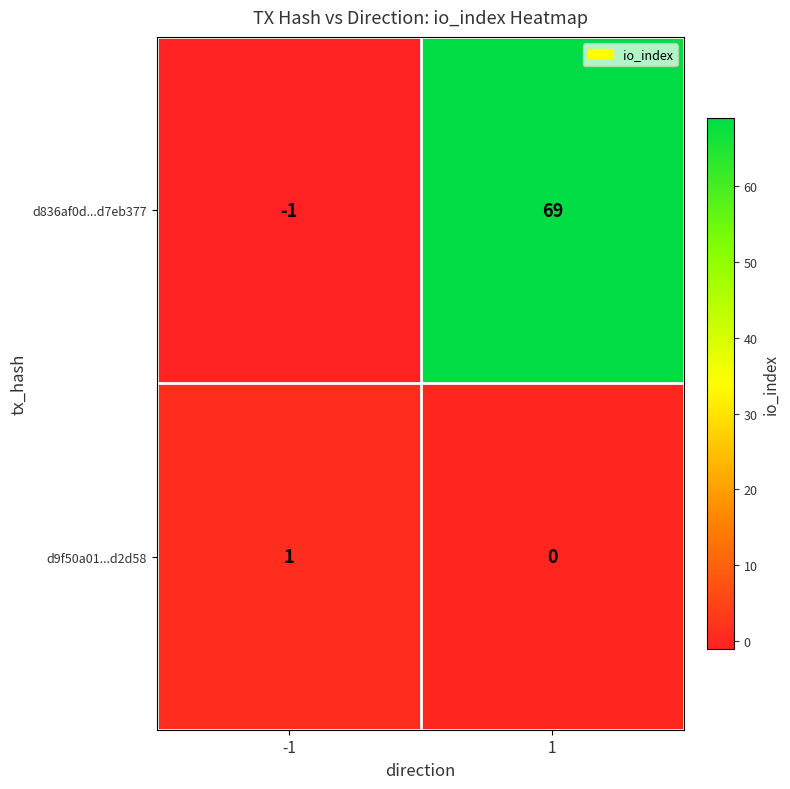

How many categories are shown in the chart?

2